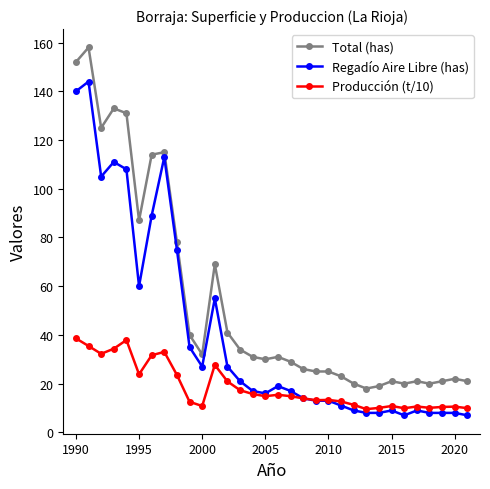

Does the chart have visible grid lines?

No